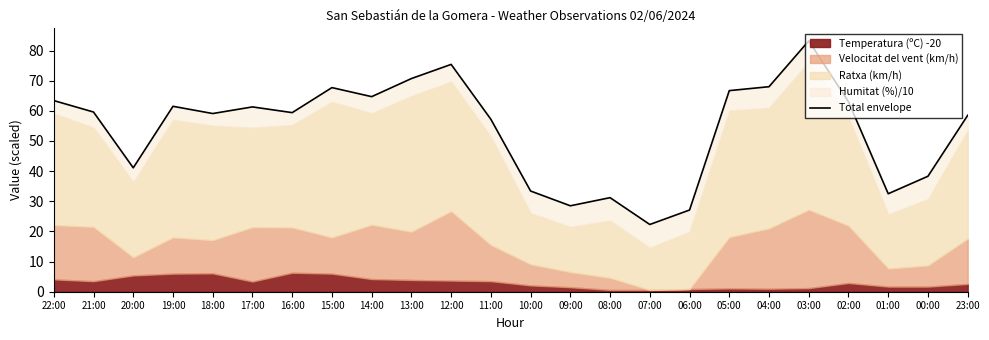

Reading left to right, what are all the values shown in this chart?

22:00=63.4	21:00=59.6	20:00=41.1	19:00=61.5	18:00=59.1	17:00=61.3	16:00=59.4	15:00=67.7	14:00=64.7	13:00=70.7	12:00=75.4	11:00=57.2	10:00=33.4	09:00=28.5	08:00=31.2	07:00=22.3	06:00=27.1	05:00=66.7	04:00=68.0	03:00=83.2	02:00=63.0	01:00=32.5	00:00=38.3	23:00=58.5